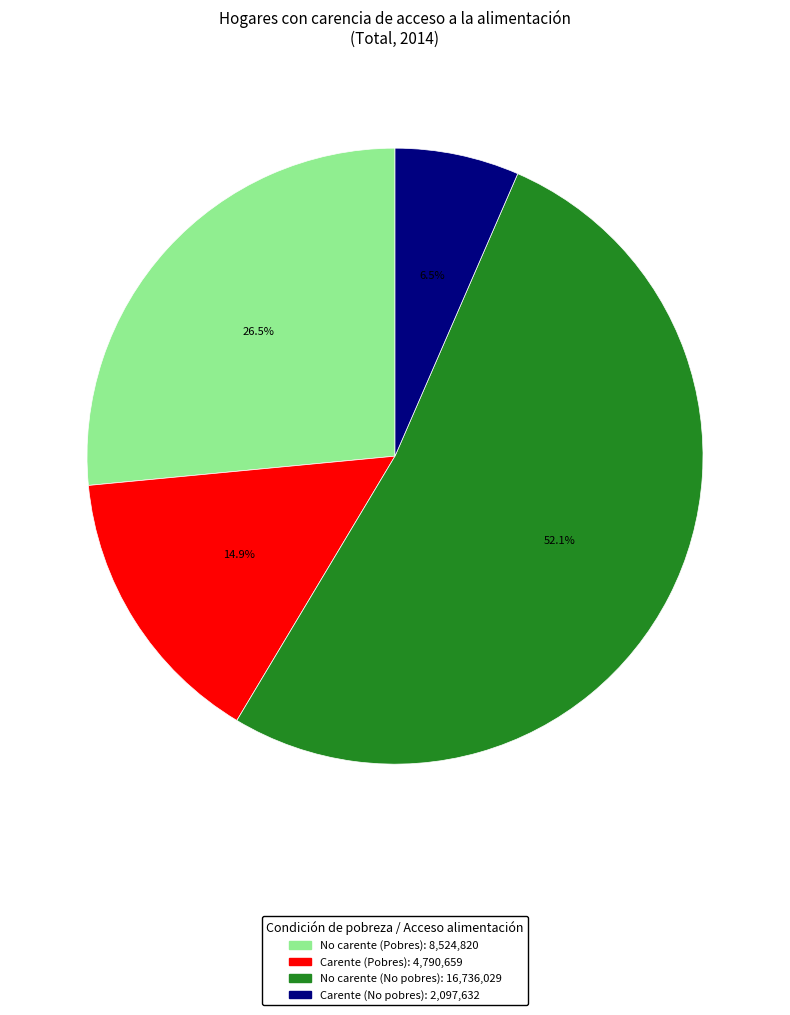

Is there any slice that represents more than half of the pie?

Yes